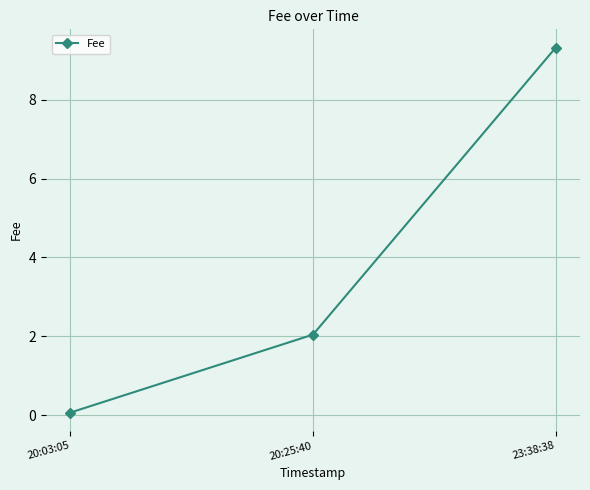

List the labels in order of value, smallest first.

20:03:05, 20:25:40, 23:38:38